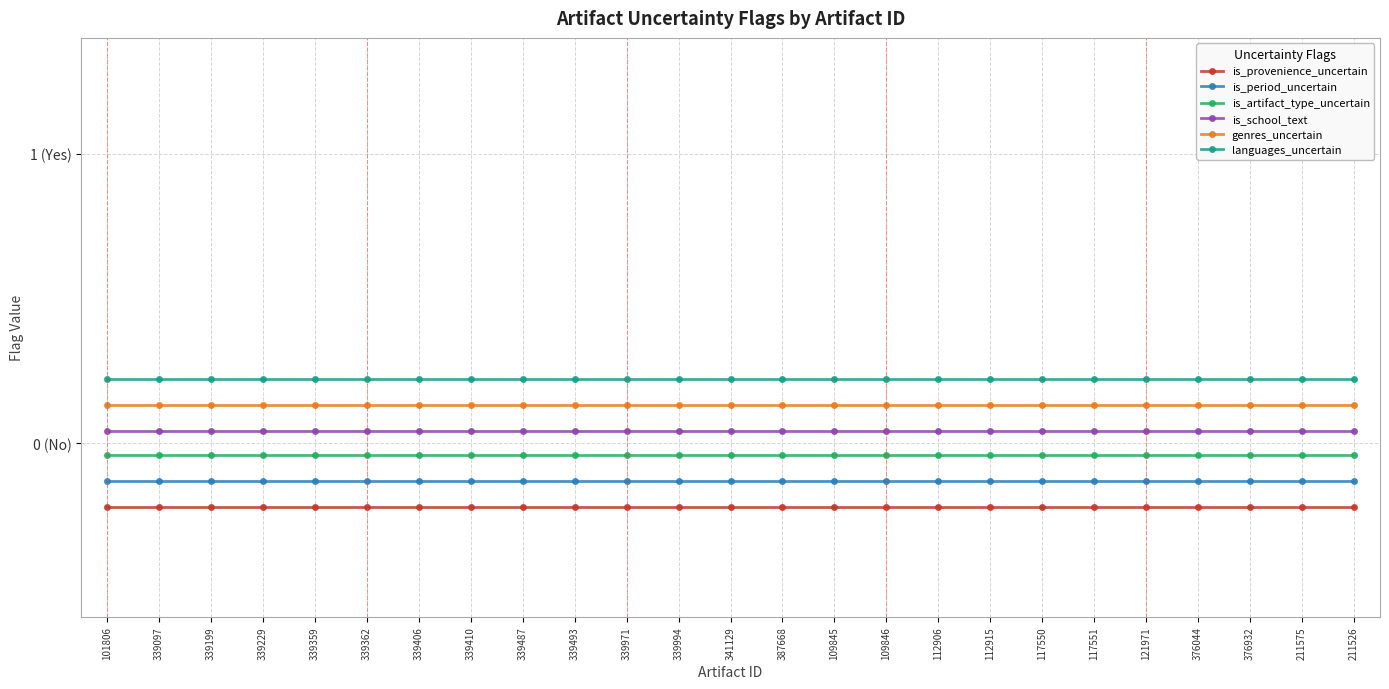

Reading right to left, list all the values displayed in this chart.

is_provenience_uncertain: 211526=-0.2	211575=-0.2	376932=-0.2	376044=-0.2	121971=-0.2	117551=-0.2	117550=-0.2	112915=-0.2	112906=-0.2	109846=-0.2	109845=-0.2	387668=-0.2	341129=-0.2	339994=-0.2	339971=-0.2	339493=-0.2	339487=-0.2	339410=-0.2	339406=-0.2	339362=-0.2	339359=-0.2	339229=-0.2	339199=-0.2	339097=-0.2	101806=-0.2
is_period_uncertain: 211526=-0.1	211575=-0.1	376932=-0.1	376044=-0.1	121971=-0.1	117551=-0.1	117550=-0.1	112915=-0.1	112906=-0.1	109846=-0.1	109845=-0.1	387668=-0.1	341129=-0.1	339994=-0.1	339971=-0.1	339493=-0.1	339487=-0.1	339410=-0.1	339406=-0.1	339362=-0.1	339359=-0.1	339229=-0.1	339199=-0.1	339097=-0.1	101806=-0.1
is_artifact_type_uncertain: 211526=-0.0	211575=-0.0	376932=-0.0	376044=-0.0	121971=-0.0	117551=-0.0	117550=-0.0	112915=-0.0	112906=-0.0	109846=-0.0	109845=-0.0	387668=-0.0	341129=-0.0	339994=-0.0	339971=-0.0	339493=-0.0	339487=-0.0	339410=-0.0	339406=-0.0	339362=-0.0	339359=-0.0	339229=-0.0	339199=-0.0	339097=-0.0	101806=-0.0
is_school_text: 211526=0.0	211575=0.0	376932=0.0	376044=0.0	121971=0.0	117551=0.0	117550=0.0	112915=0.0	112906=0.0	109846=0.0	109845=0.0	387668=0.0	341129=0.0	339994=0.0	339971=0.0	339493=0.0	339487=0.0	339410=0.0	339406=0.0	339362=0.0	339359=0.0	339229=0.0	339199=0.0	339097=0.0	101806=0.0
genres_uncertain: 211526=0.1	211575=0.1	376932=0.1	376044=0.1	121971=0.1	117551=0.1	117550=0.1	112915=0.1	112906=0.1	109846=0.1	109845=0.1	387668=0.1	341129=0.1	339994=0.1	339971=0.1	339493=0.1	339487=0.1	339410=0.1	339406=0.1	339362=0.1	339359=0.1	339229=0.1	339199=0.1	339097=0.1	101806=0.1
languages_uncertain: 211526=0.2	211575=0.2	376932=0.2	376044=0.2	121971=0.2	117551=0.2	117550=0.2	112915=0.2	112906=0.2	109846=0.2	109845=0.2	387668=0.2	341129=0.2	339994=0.2	339971=0.2	339493=0.2	339487=0.2	339410=0.2	339406=0.2	339362=0.2	339359=0.2	339229=0.2	339199=0.2	339097=0.2	101806=0.2